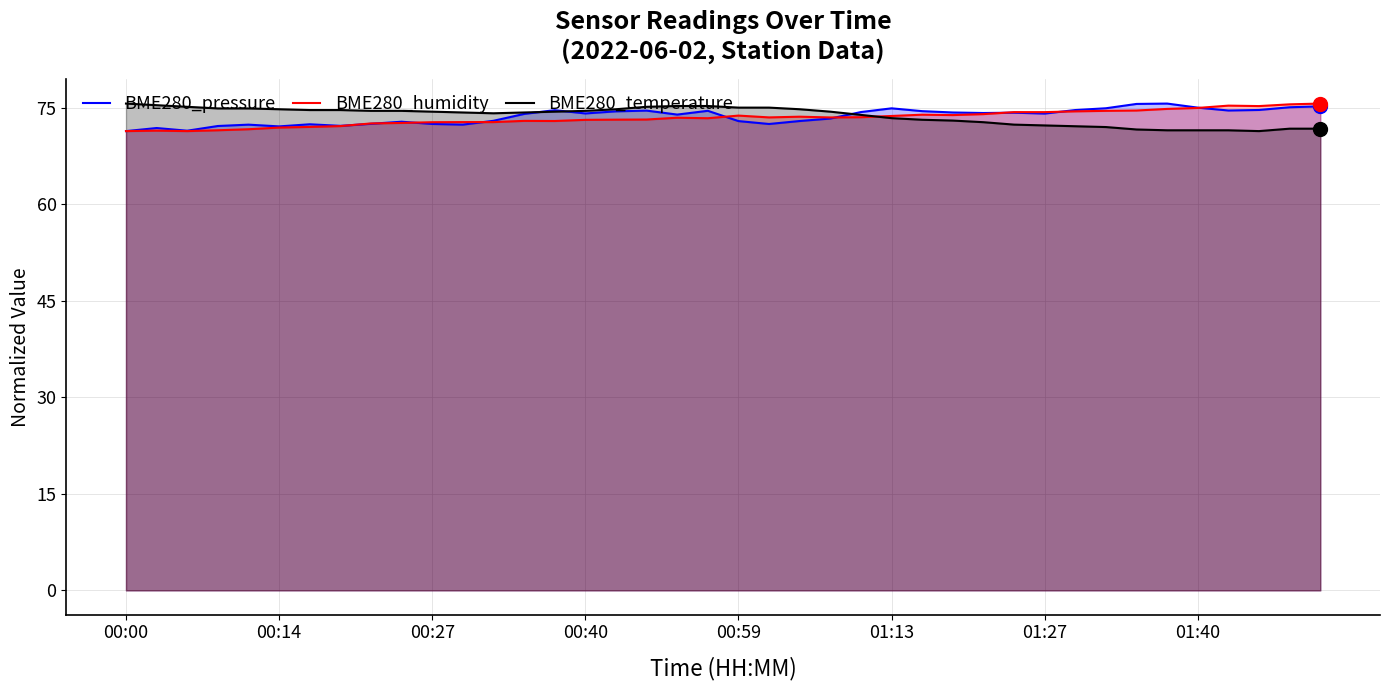

At which category is the sum across all series the highest?

19